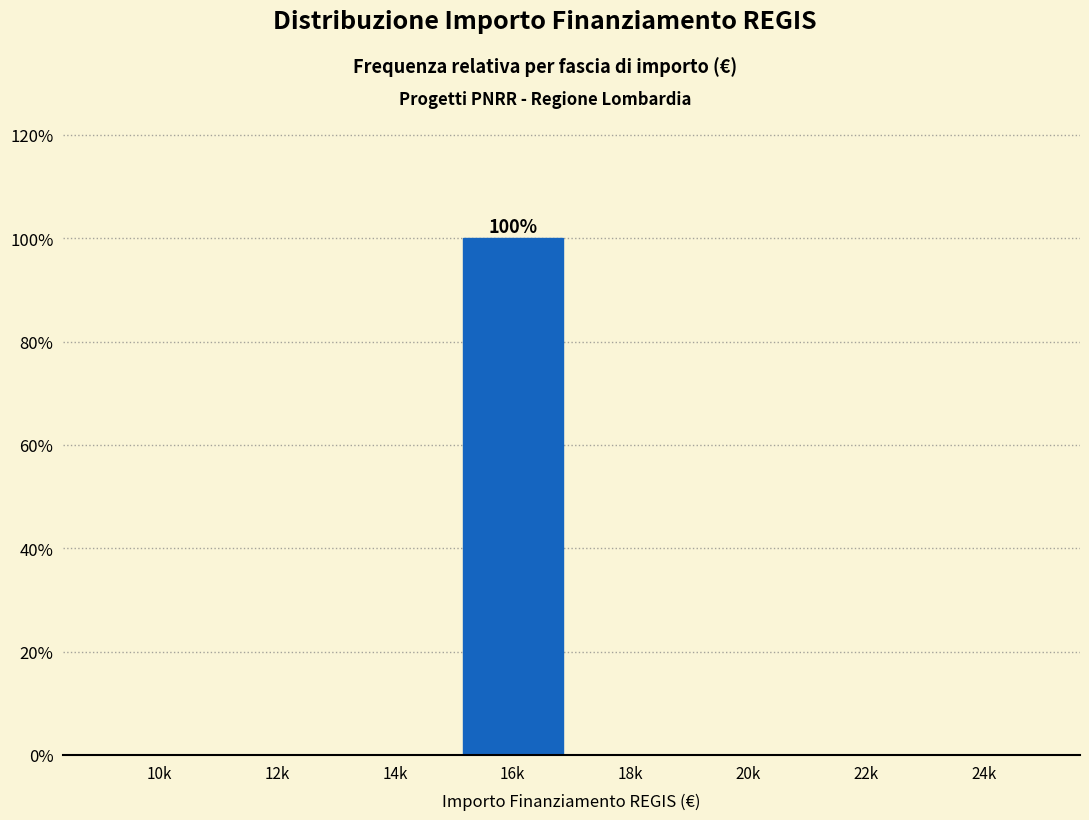

Reading left to right, extract all data points from this chart.

10k=0	12k=0	14k=0	16k=100	18k=0	20k=0	22k=0	24k=0